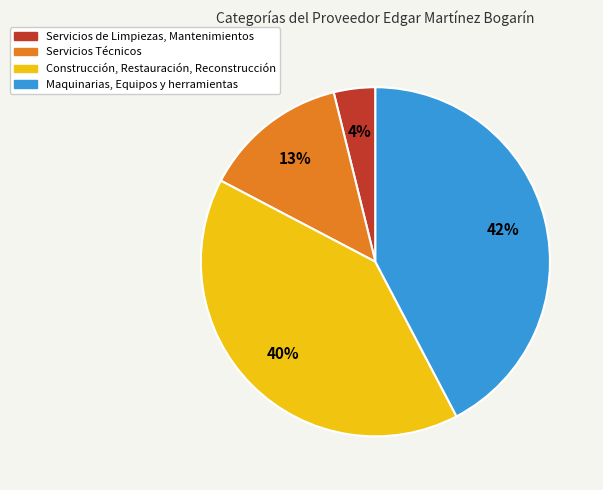

Combined, do Construcción, Restauración, Reconstrucción and Maquinarias, Equipos y herramientas account for over 50%?

Yes